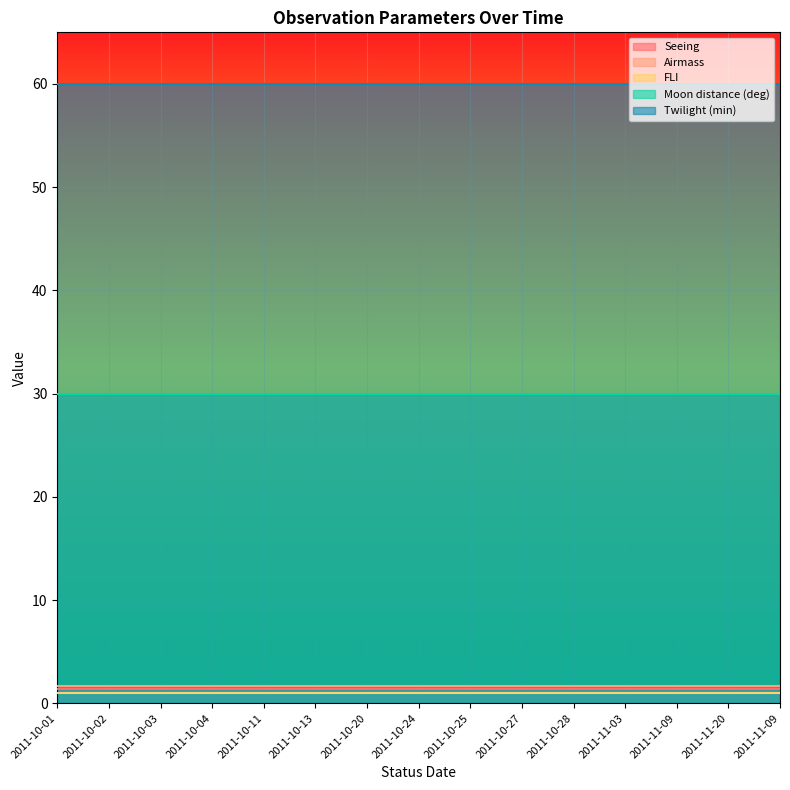

What is the maximum value shown in the chart?

60.0